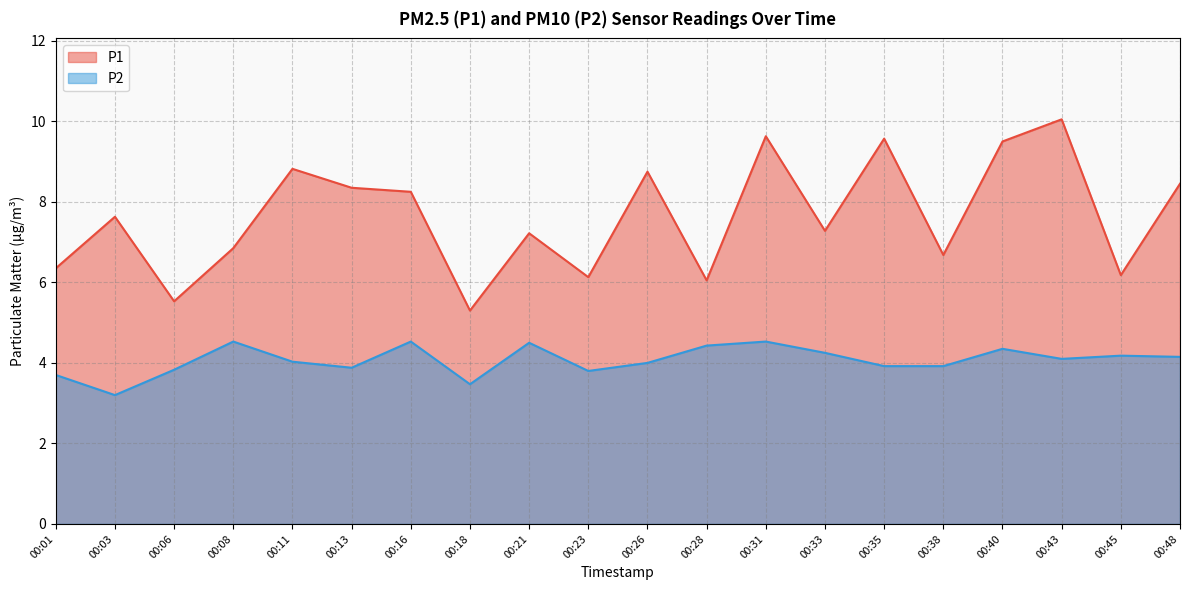

What is the sum of the P2 values at 00:01 and 00:08?

8.2